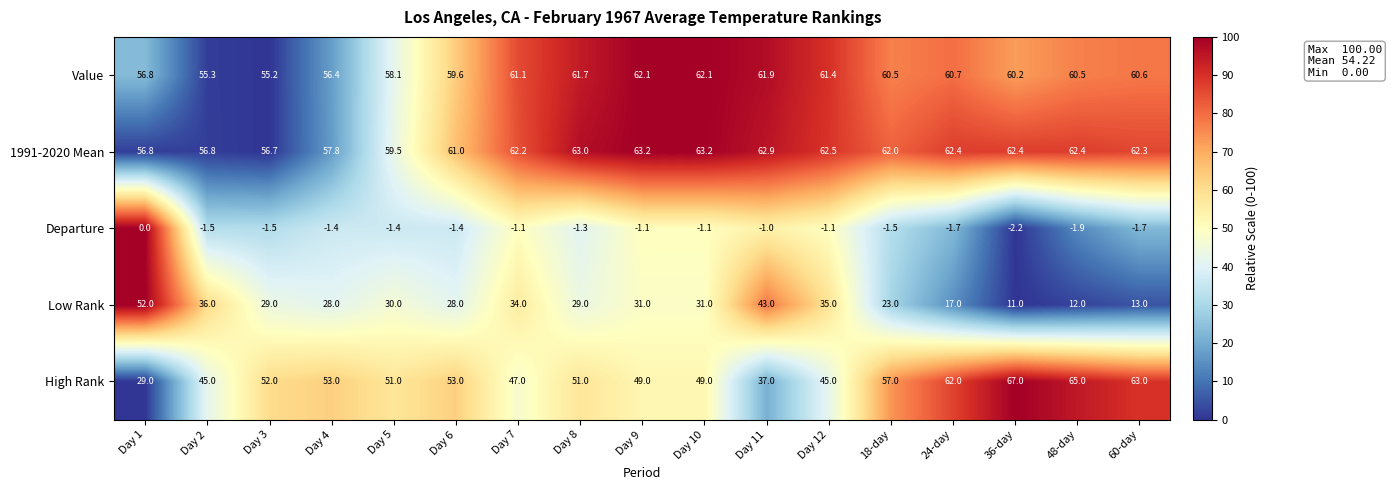

Which series changed the most between Day 9 and 36-day?

Low Rank